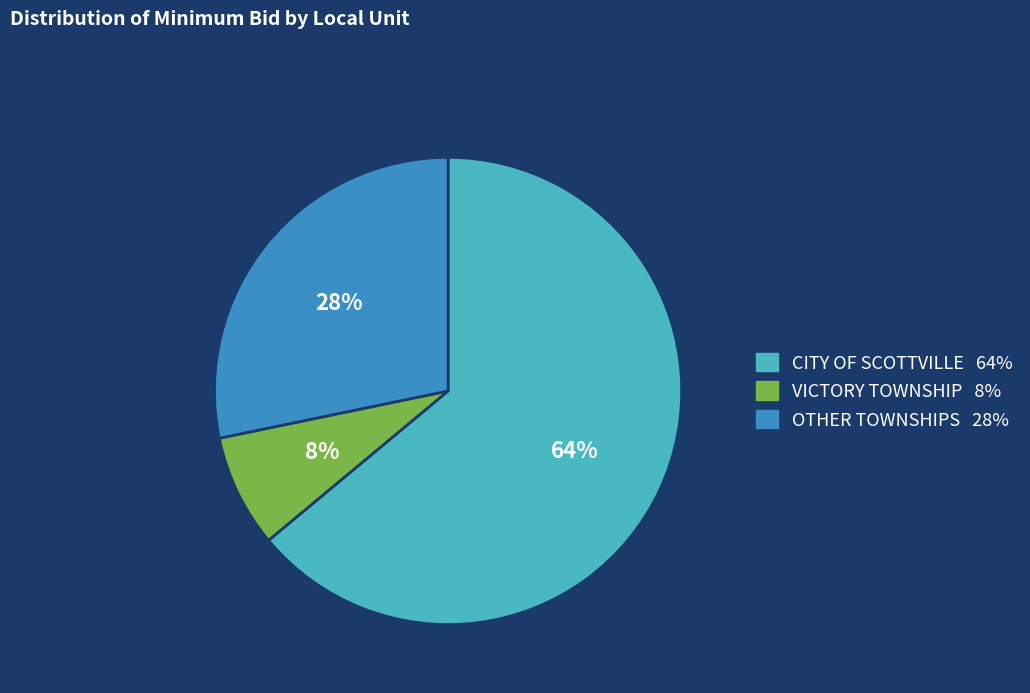

Is there any slice that represents more than half of the pie?

Yes